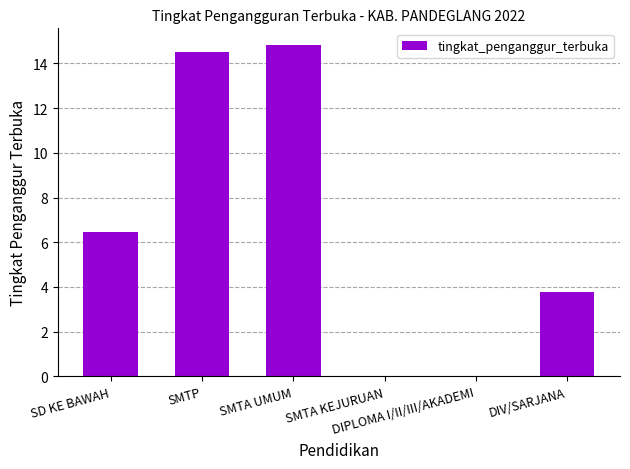

What is the sum of all values?

39.6